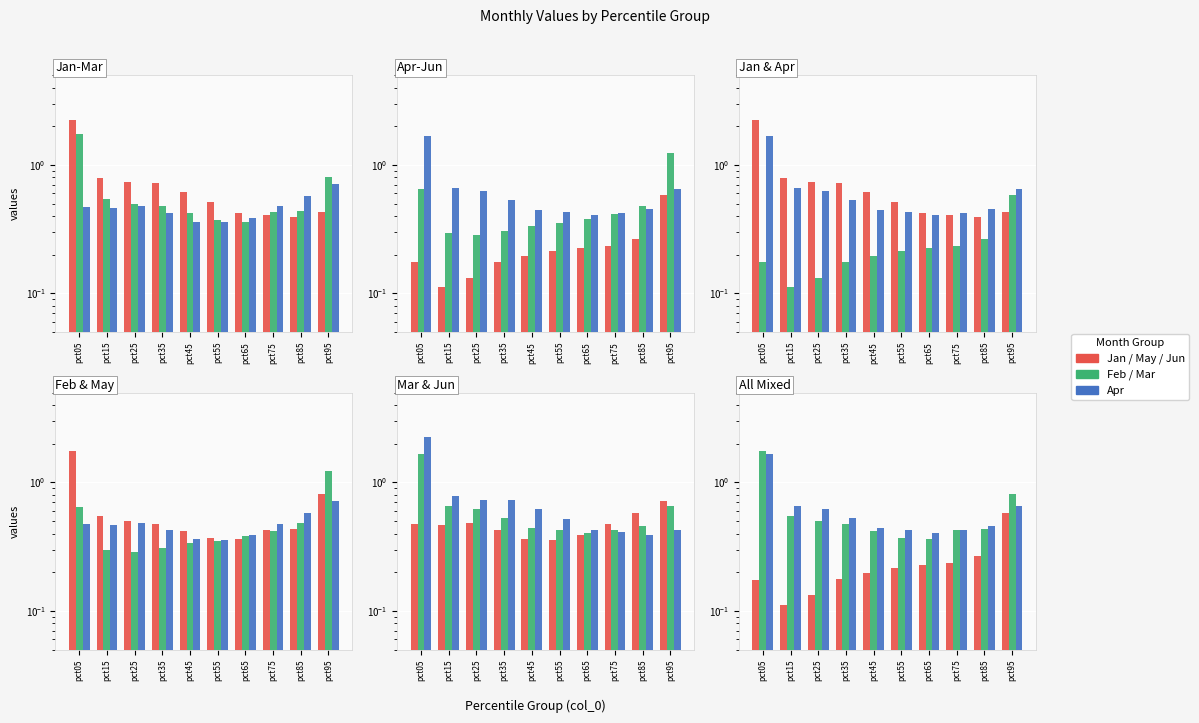

What is the sum of the Mar values at pct85 and pct05?

1.0